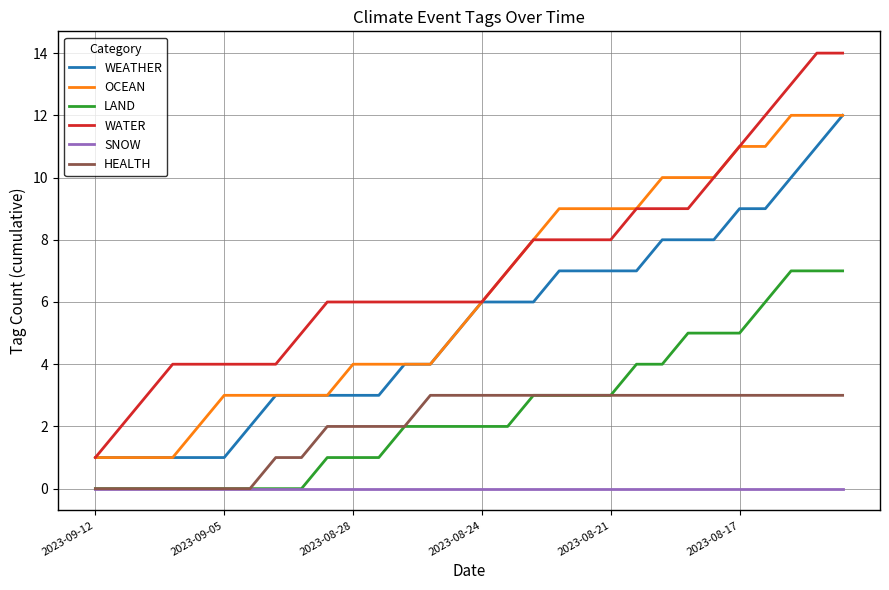

What is the maximum value for HEALTH?

3